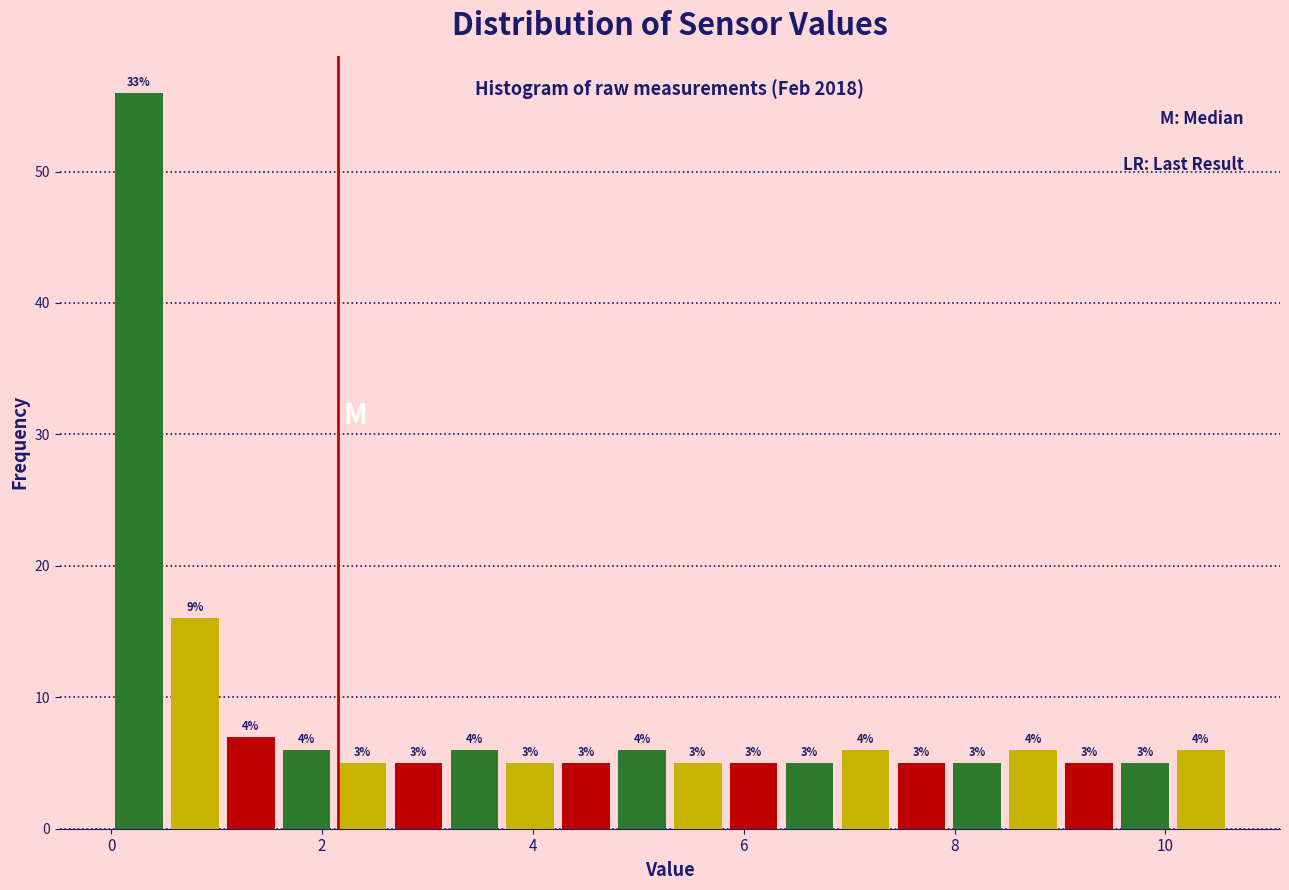

Around what value on the x-axis is the tallest bar? Give the approximate position of its centre, as read against the axis.

0.2